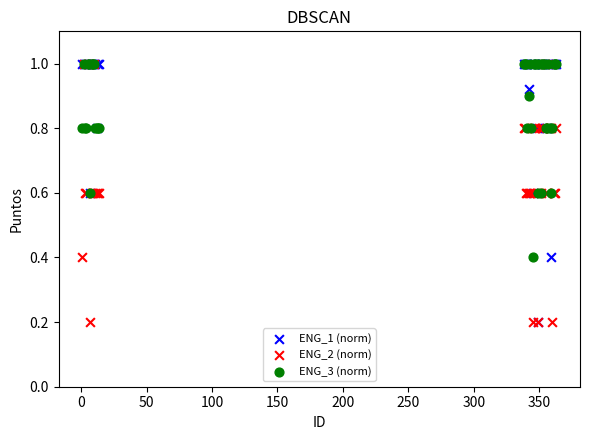

What are all the series names shown in the legend?

ENG_1 (norm), ENG_2 (norm), ENG_3 (norm)